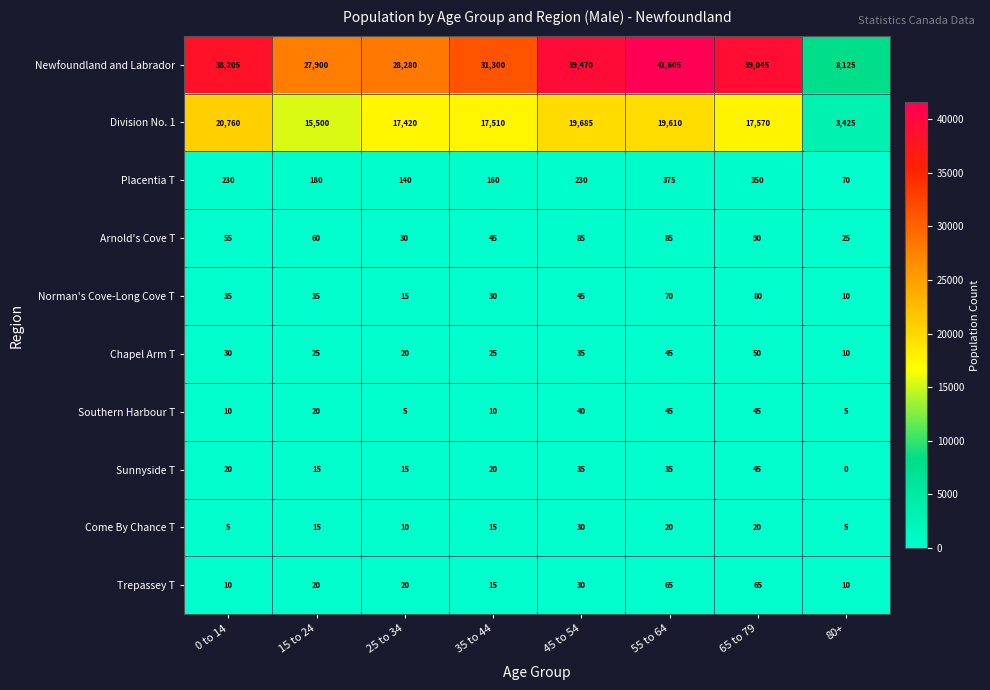

What is the approximate value of Sunnyside T at 25 to 34?

15